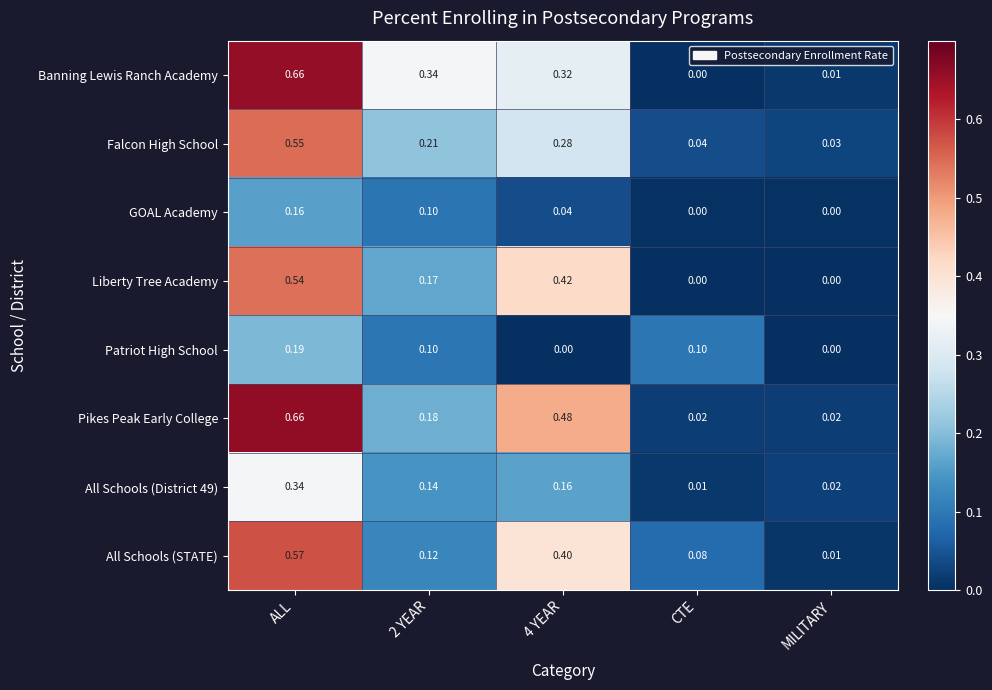

At which category is the sum across all series the highest?

ALL